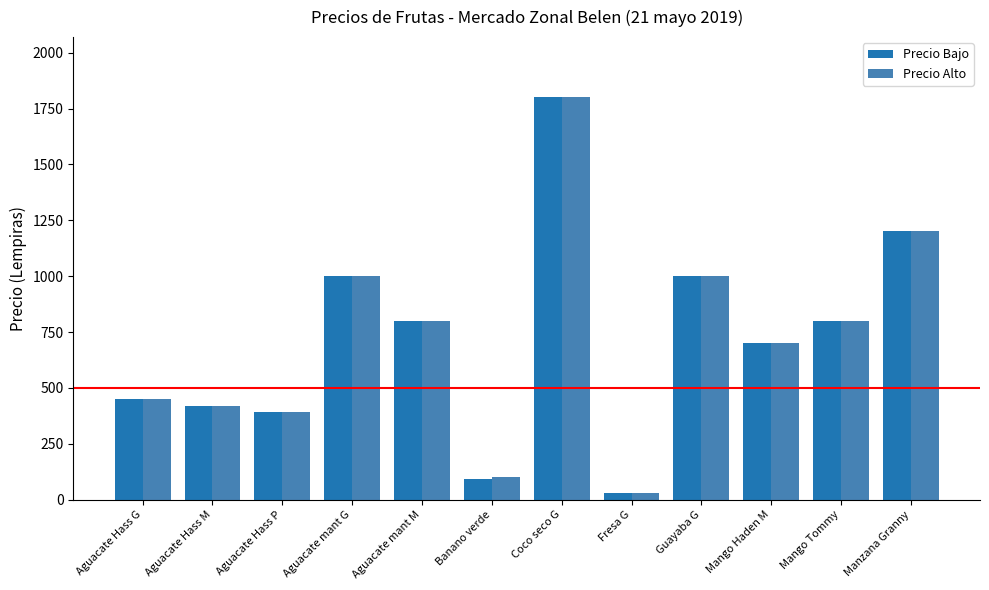

At which category is the sum across all series the highest?

Coco seco G